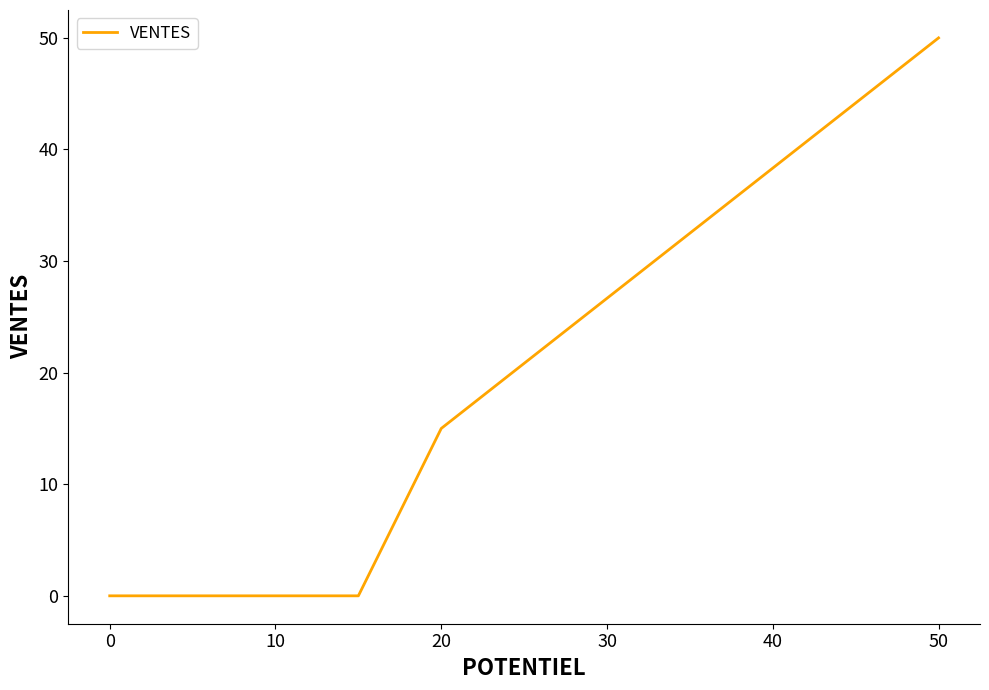

True or false: there are more than 2 points higher than both neighbors.

False